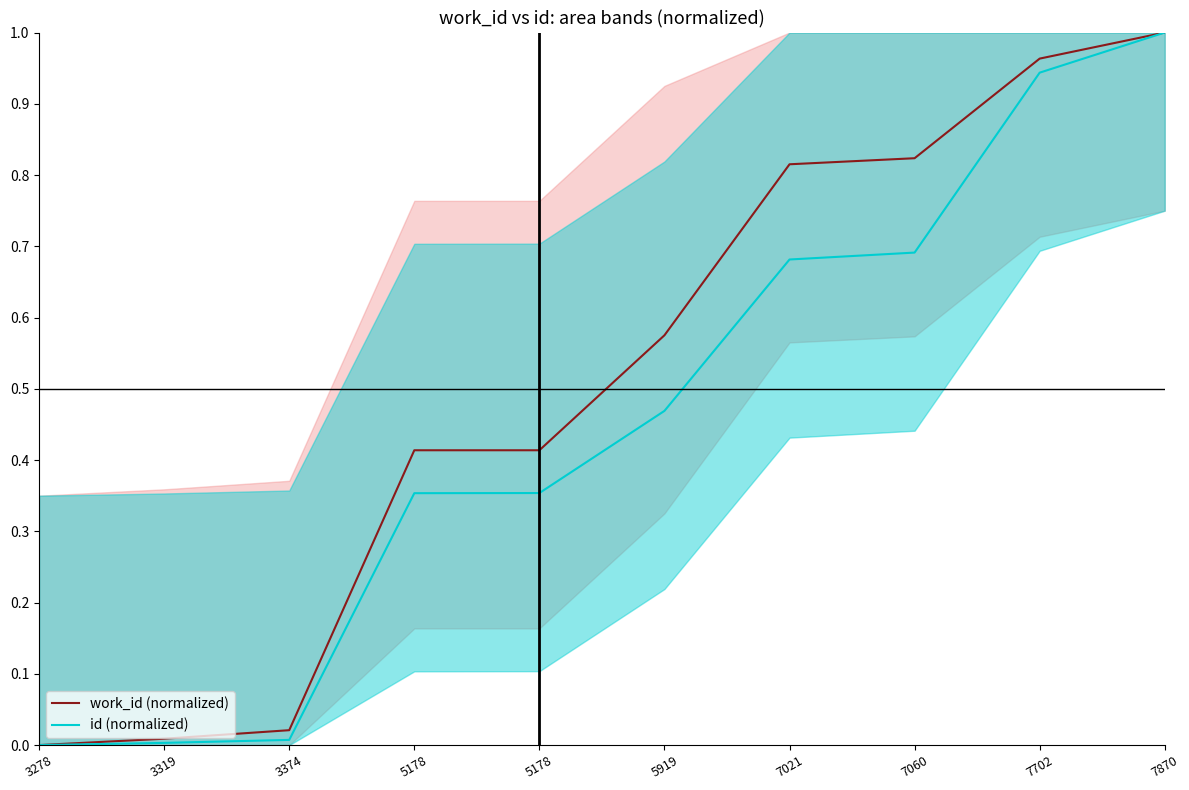

Which label corresponds to the largest value in the chart?

7870